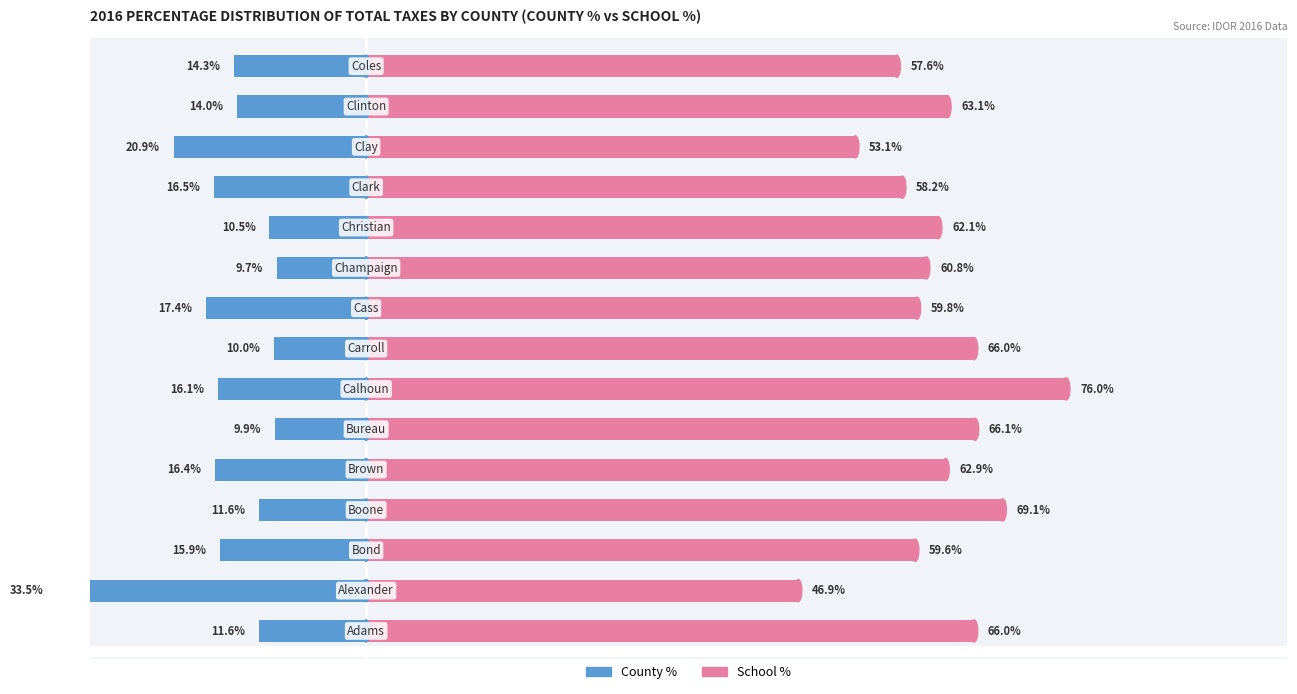

At how many categories does at least one series exceed 64?

5